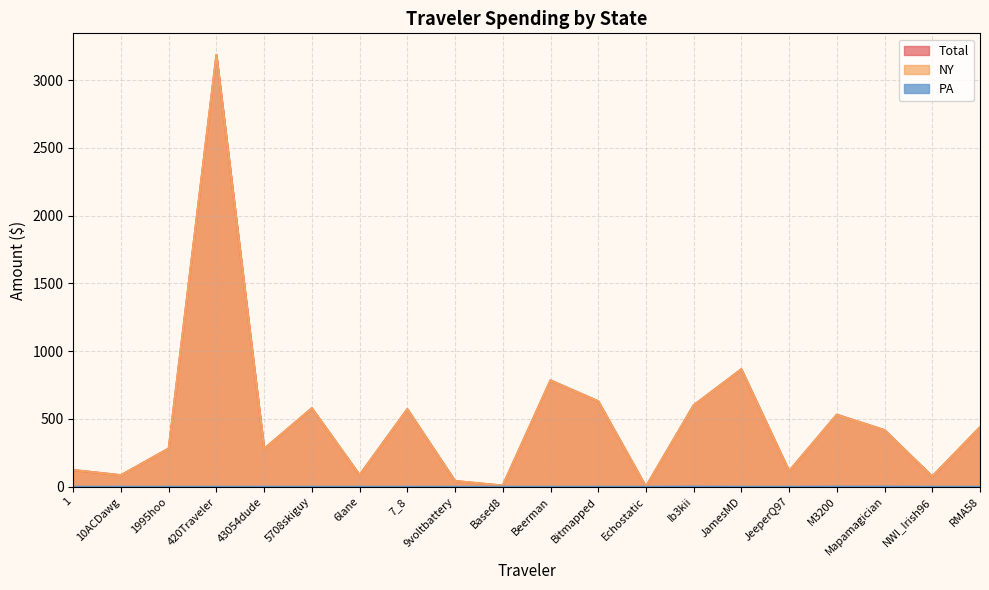

The value of NY at JeeperQ97 is 115.6. True or false?

True